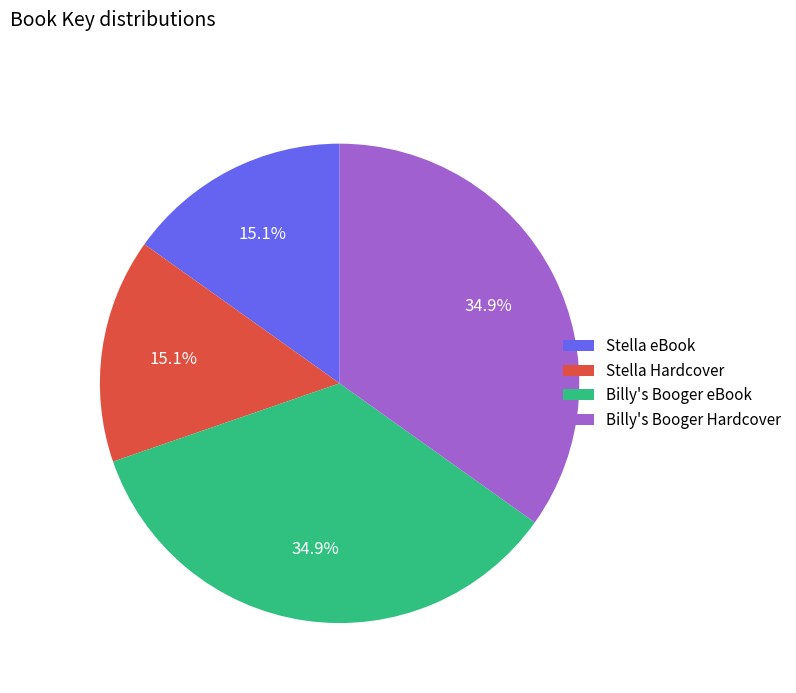

Does Stella eBook account for over 50% of the chart?

No